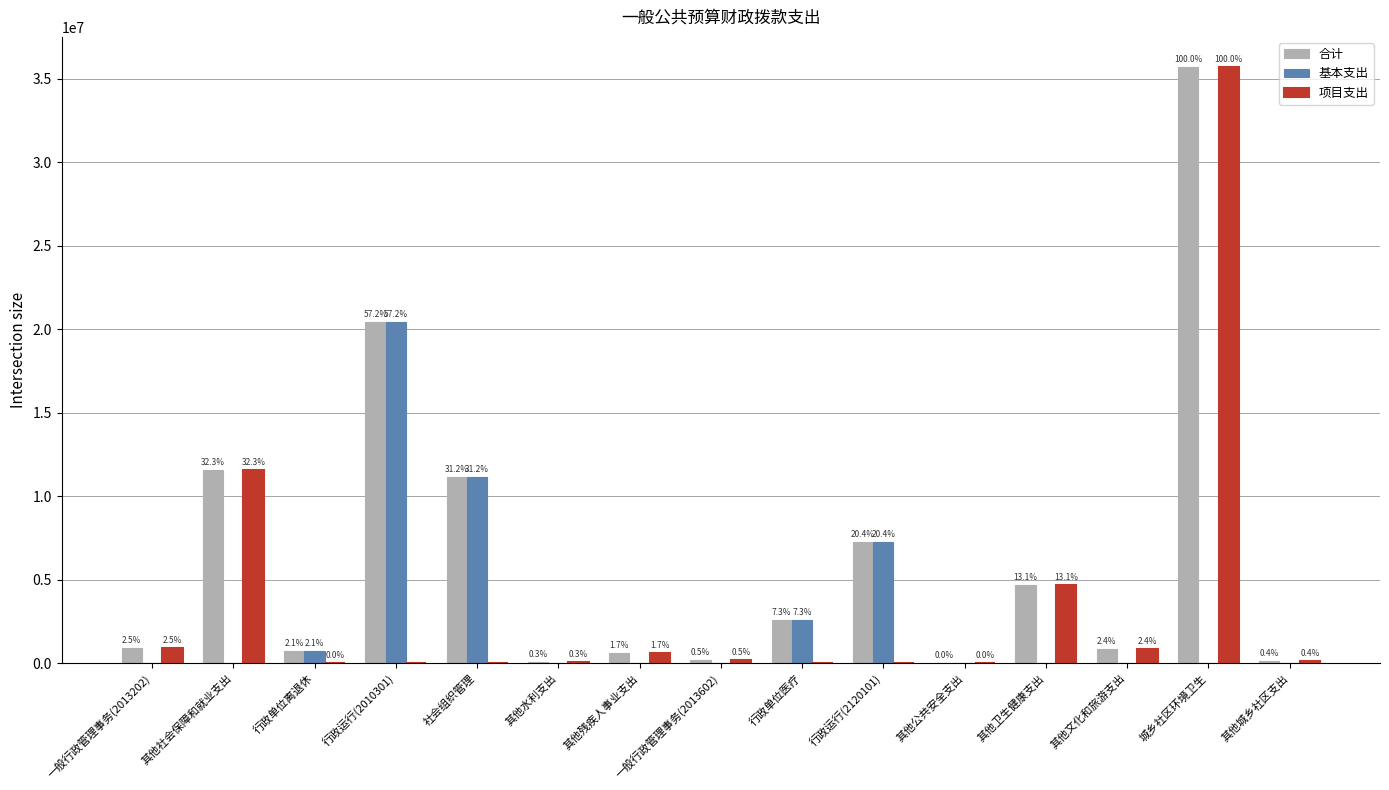

Reading right to left, list all the values displayed in this chart.

合计: 155000.0	35720159.0	850000.0	4674554.0	12500.0	7270373.3	2596680.5	174000.0	595700.0	94605.0	11130506.3	20423574.6	745730.0	11541000.0	902600.0
基本支出: 0.0	0.0	0.0	0.0	0.0	7270373.3	2596680.5	0.0	0.0	0.0	11130506.3	20423574.6	735950.0	0.0	0.0
项目支出: 155000.0	35720159.0	850000.0	4674554.0	12500.0	0.0	0.0	174000.0	595700.0	94605.0	0.0	0.0	9780.0	11541000.0	902600.0